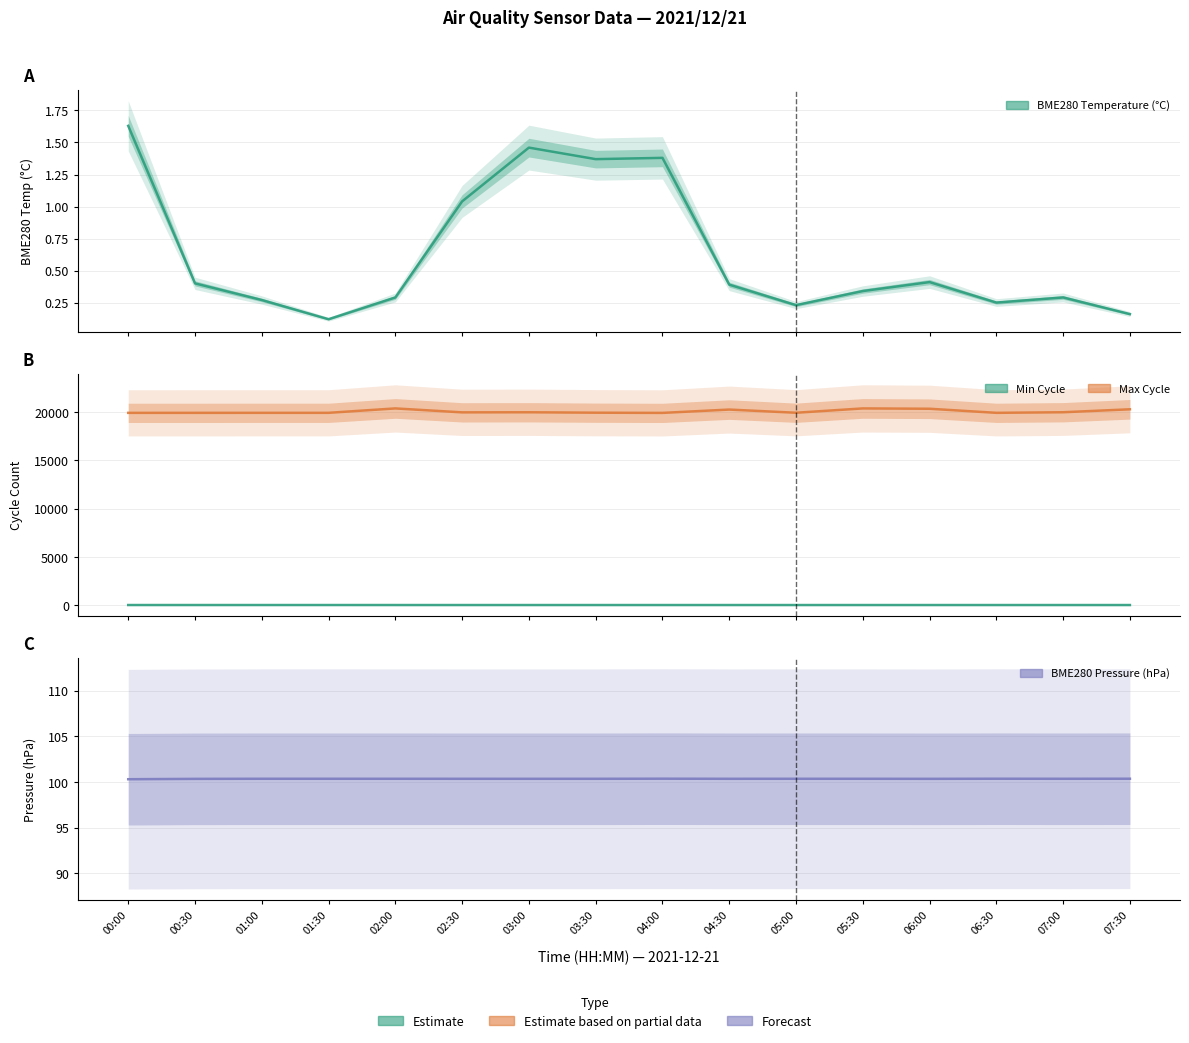

How many interior local valleys does the BME280_temperature series have?

4